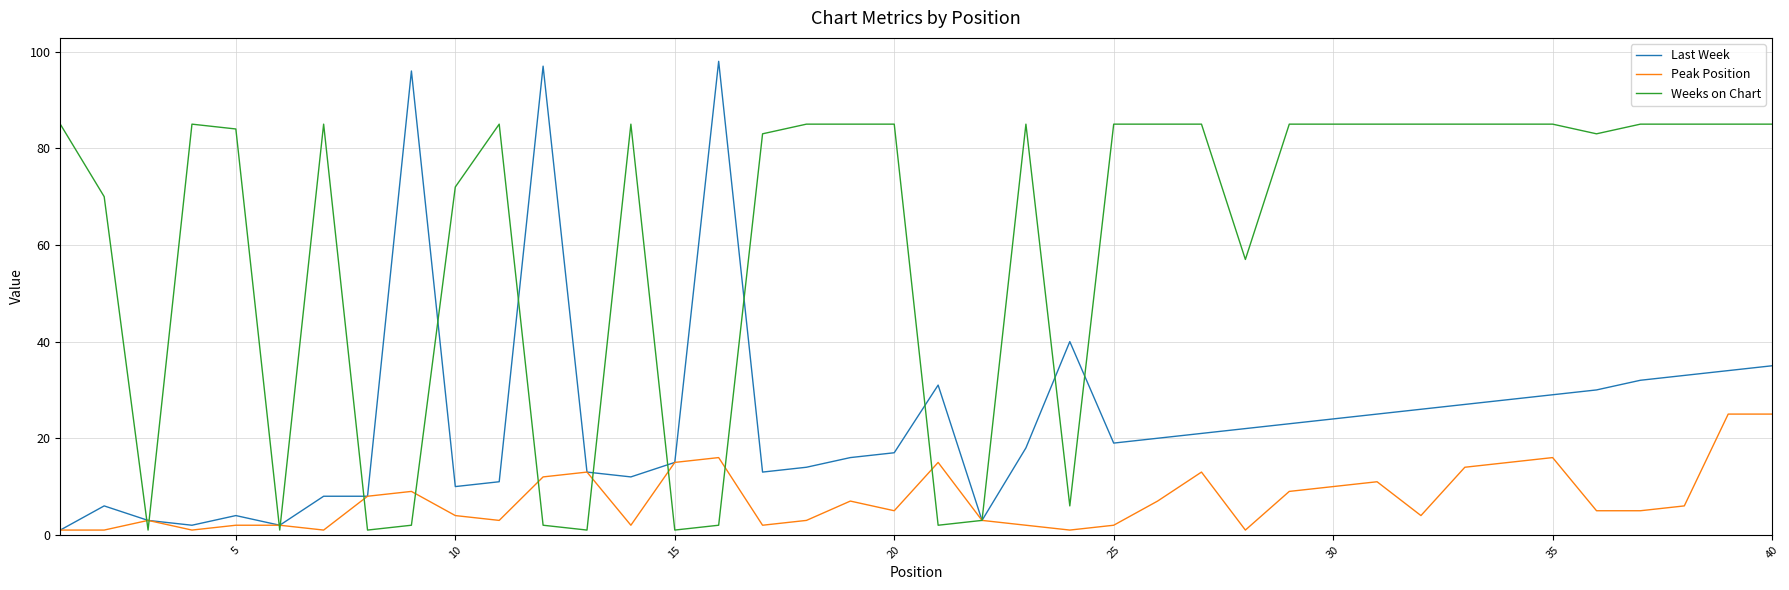

True or false: Weeks on Chart has more than 2 points higher than both neighbors.

True